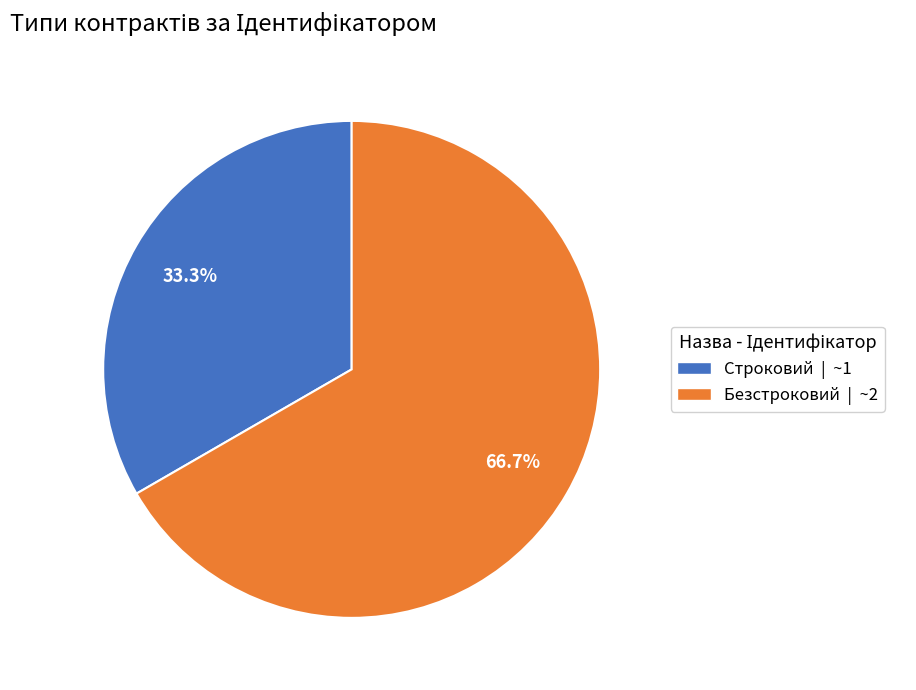

Is it true that Строковий is 41% of the pie?

False